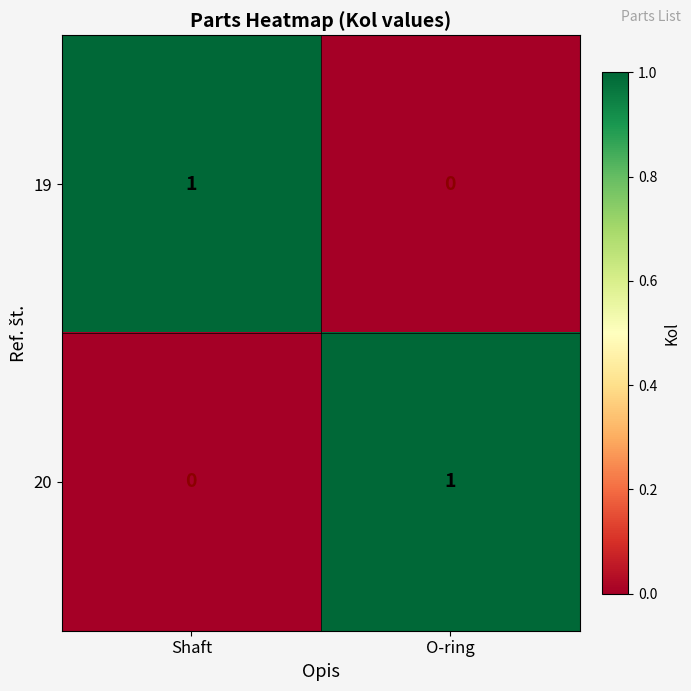

Reading left to right, extract all data points from this chart.

19: Shaft=1	O-ring=0
20: Shaft=0	O-ring=1